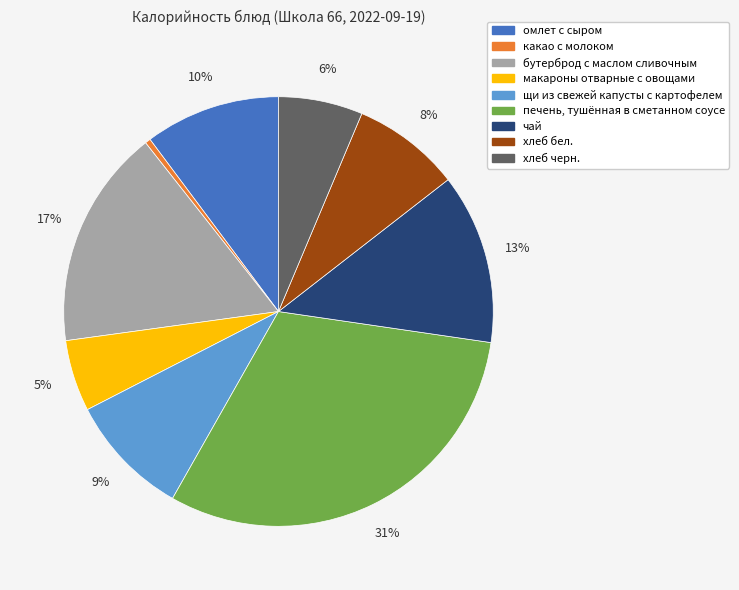

Does хлеб бел. account for over 50% of the chart?

No